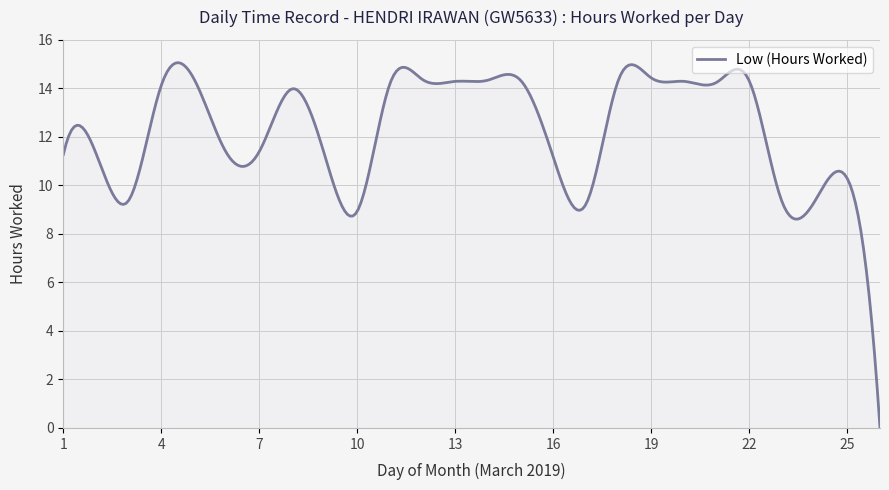

What is the greatest value displayed?

15.1